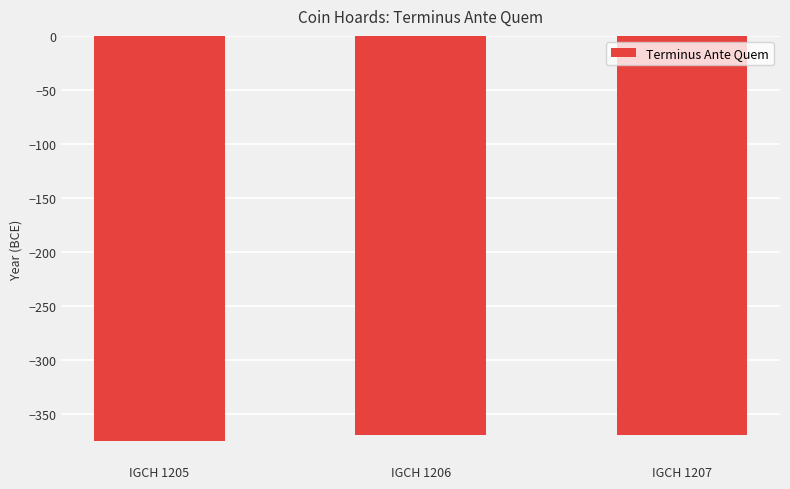

Is it true that the value at IGCH 1205 is -181?

False